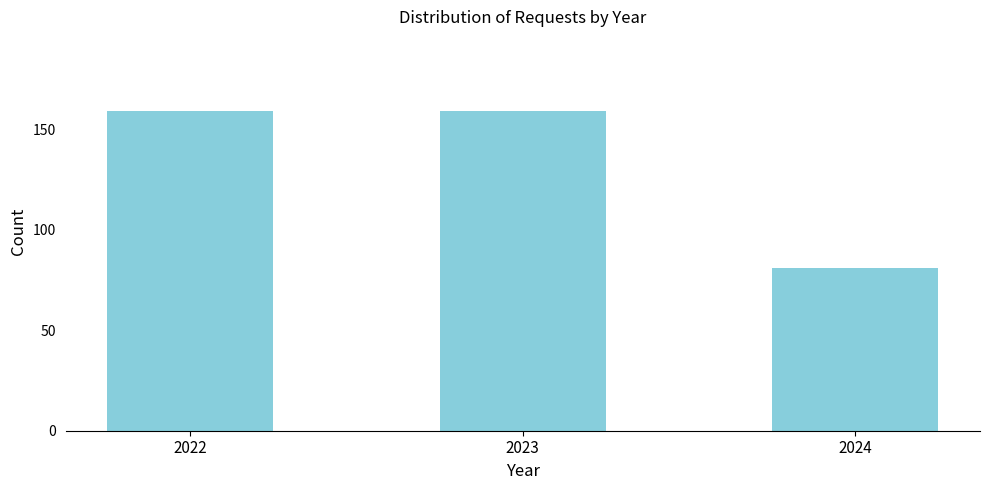

Reading right to left, transcribe all the data shown in this chart.

2024=81	2023=159	2022=159